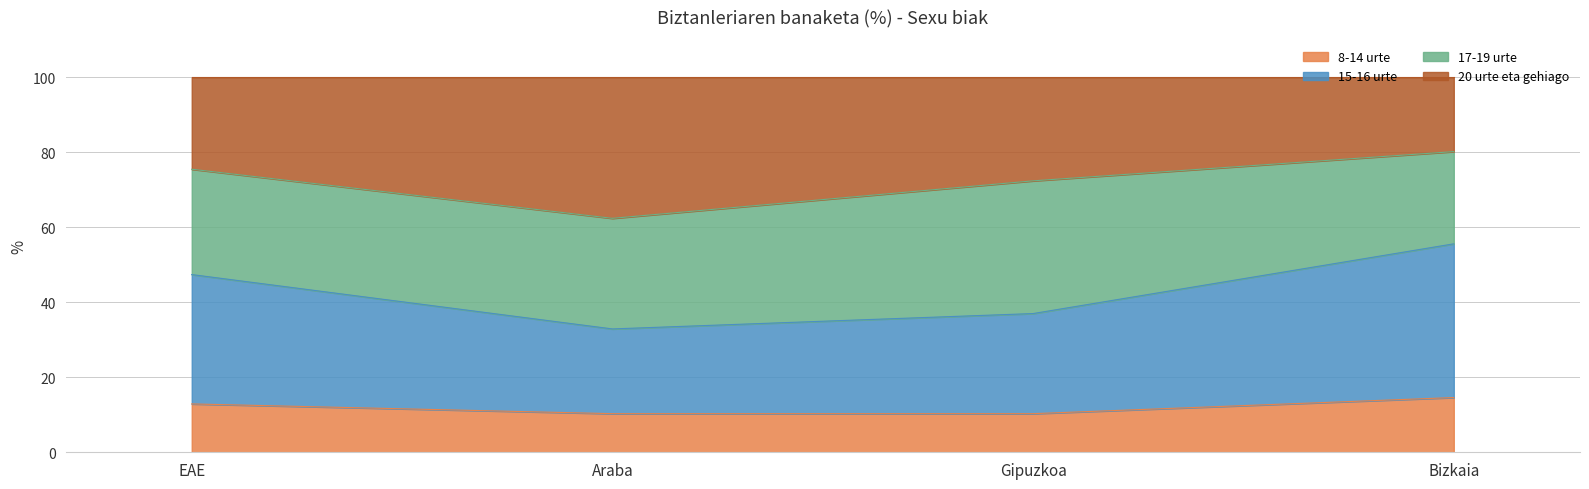

What is the total value across all series at Bizkaia?

100.0